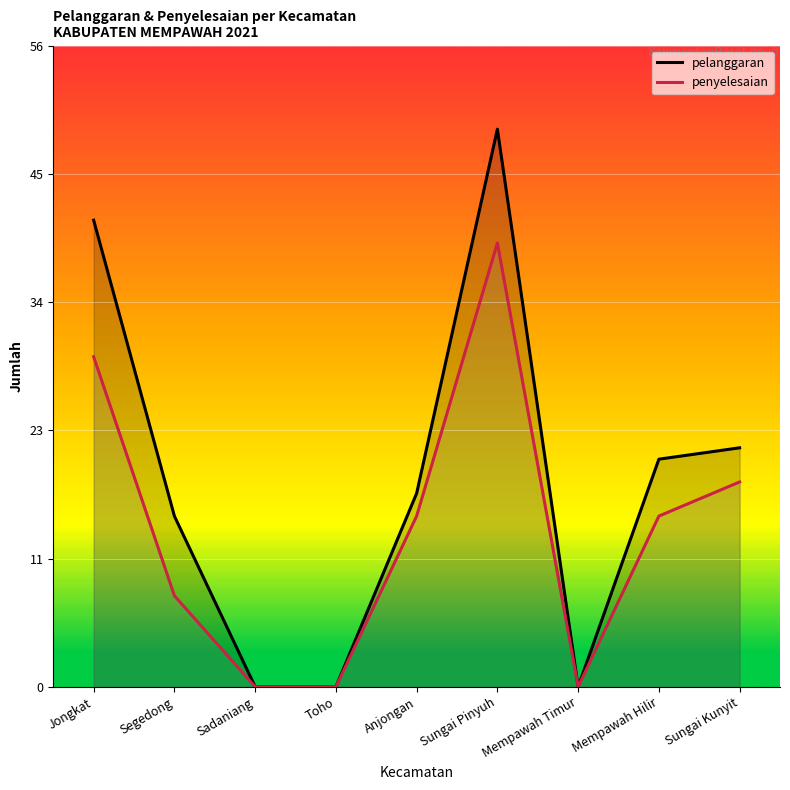

List the series in order of their peak value, highest first.

pelanggaran, penyelesaian